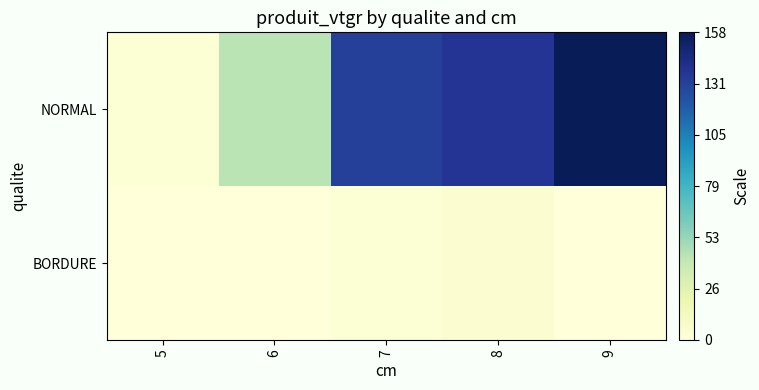

Between 9 and 5, which is larger?

9